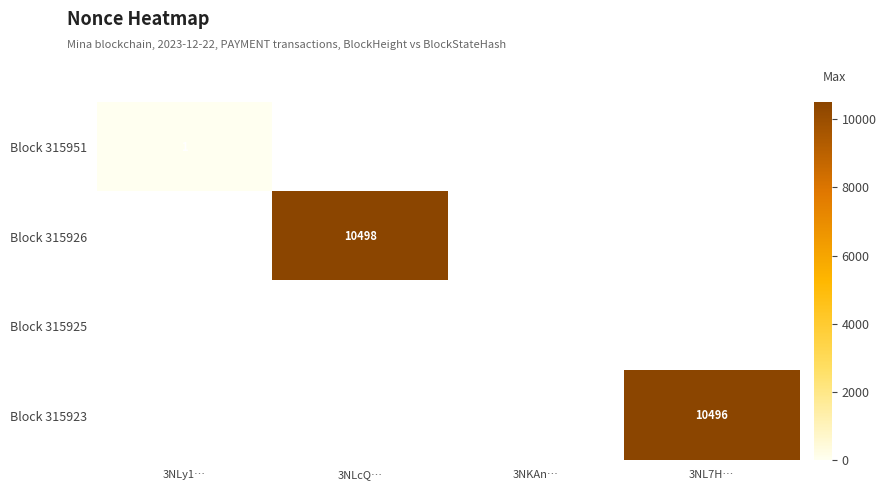

True or false: Block 315951 has a value of 0 at 3NLy1….

False